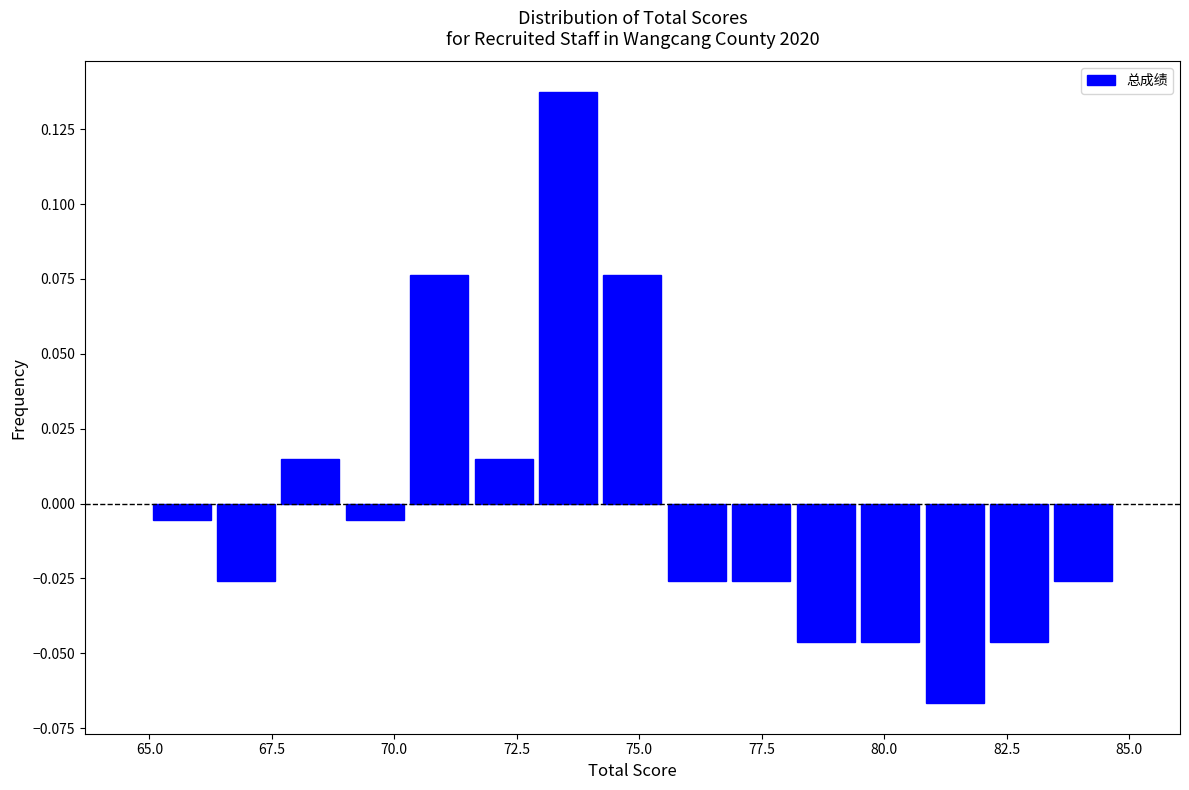

Around what value on the x-axis is the tallest bar? Give the approximate position of its centre, as read against the axis.

73.5